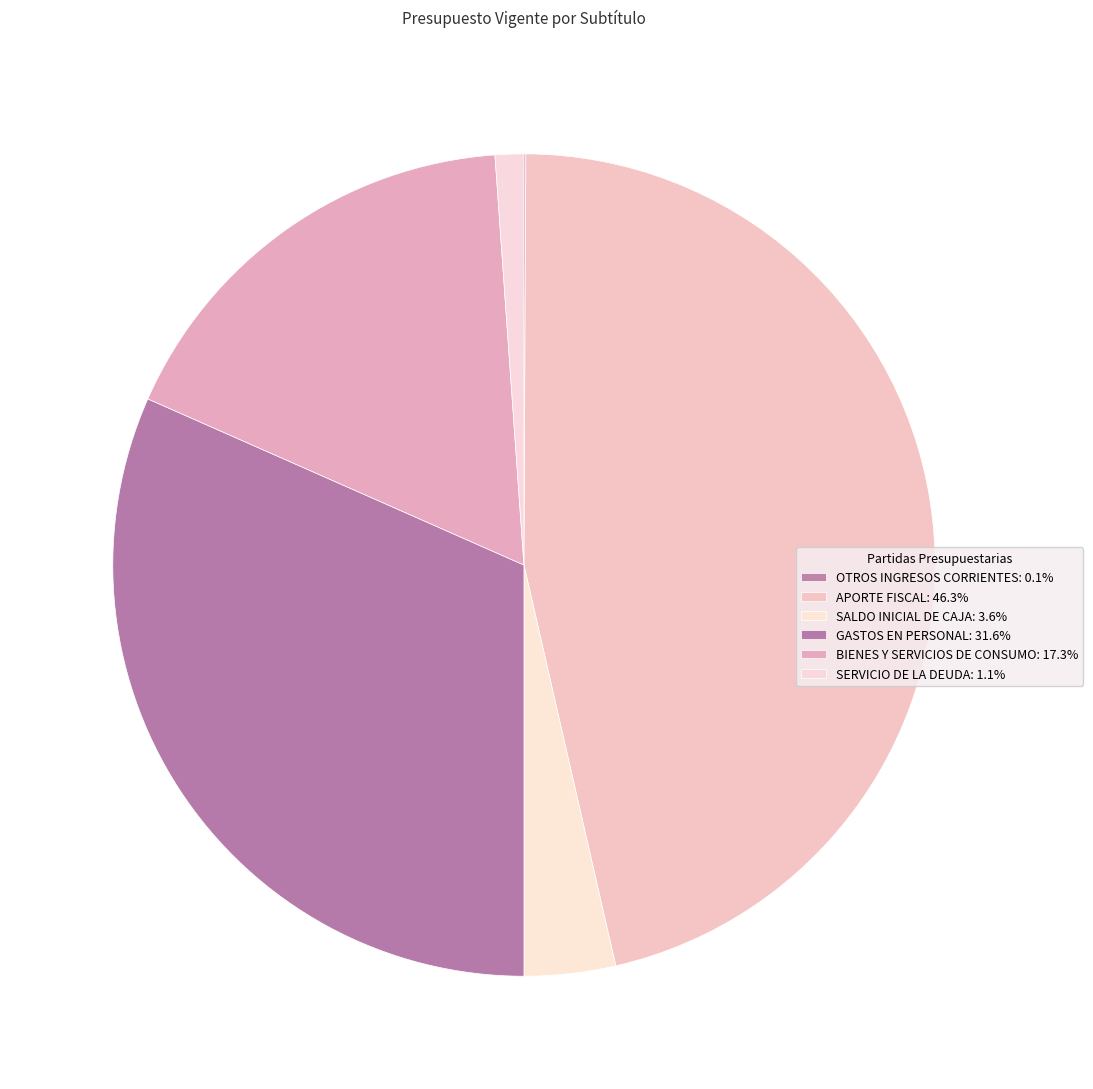

What percentage is NOT represented by BIENES Y SERVICIOS DE CONSUMO?

82.7%